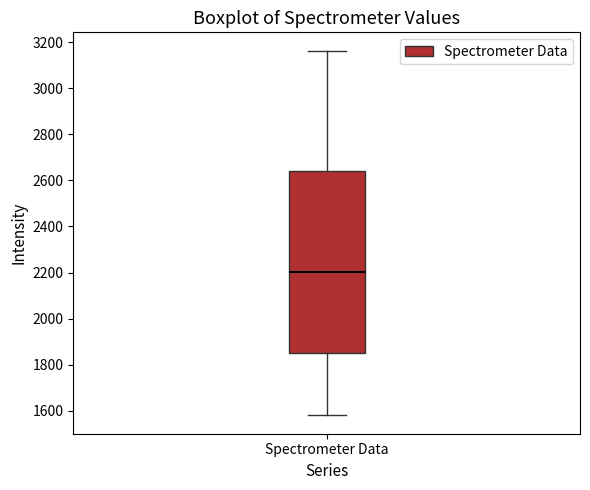

Read this box plot against the y-axis: the position of the median line, the range covered by the box, and the ends of both whiskers. The values are not printed on the chart, so give them approximately, as read against the axis.

median 2200, box 1860 to 2640, whiskers 1580 to 3160